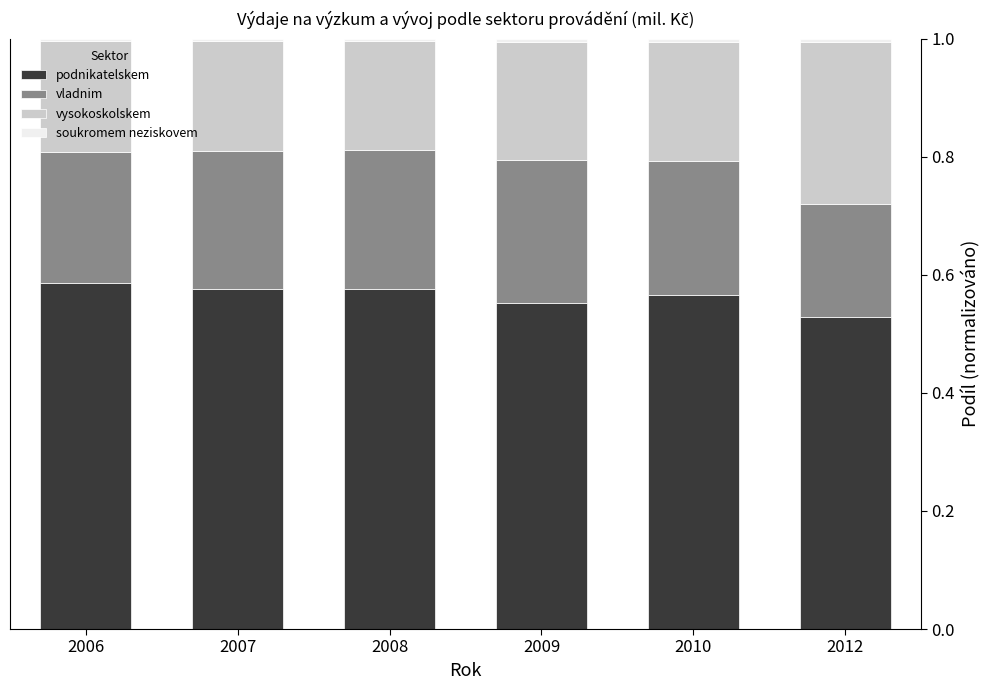

What is the sum of all podnikatelskem values?

3.4